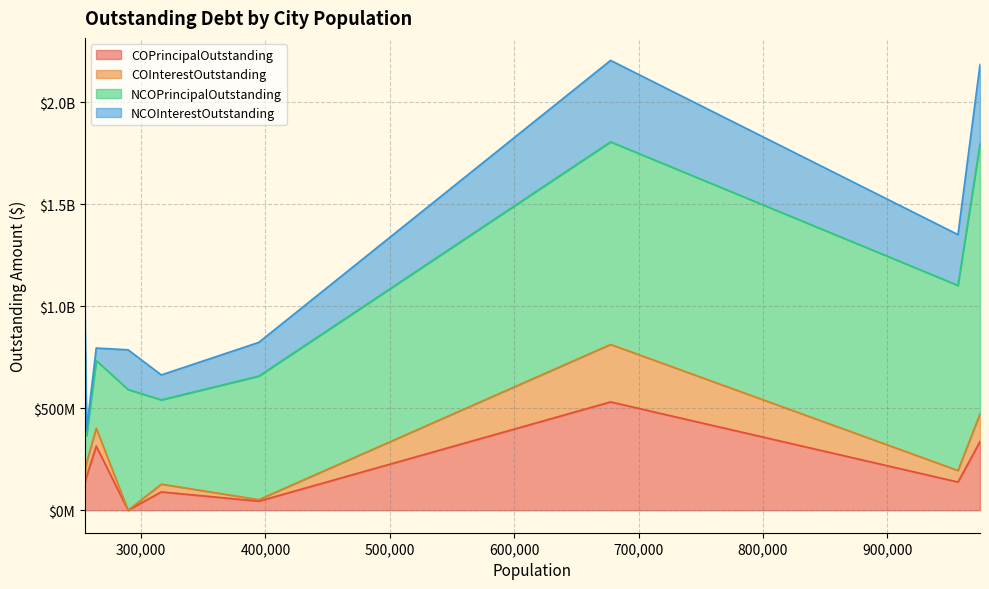

How many data points in NCOPrincipalOutstanding are above 605415000?

4